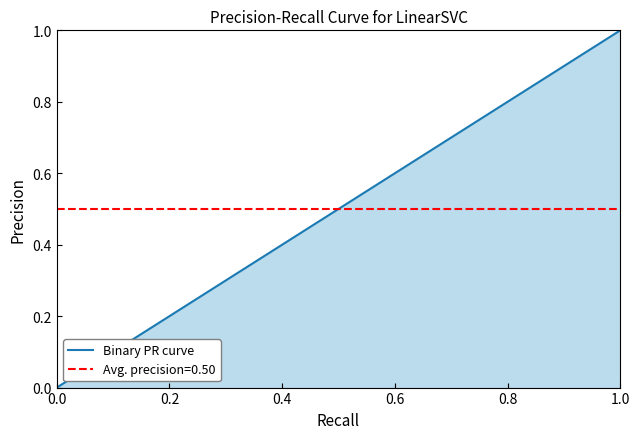

What is the maximum value shown in the chart?

1.0